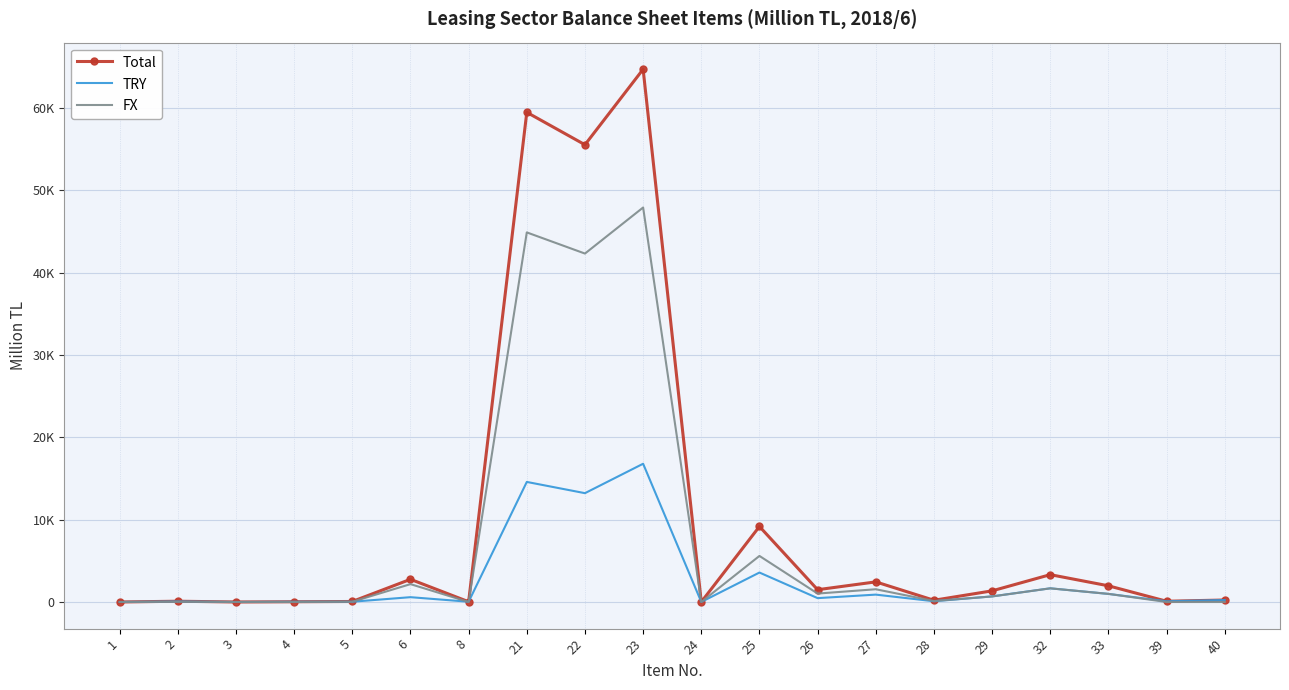

What are all the series names shown in the legend?

Total, TRY, FX